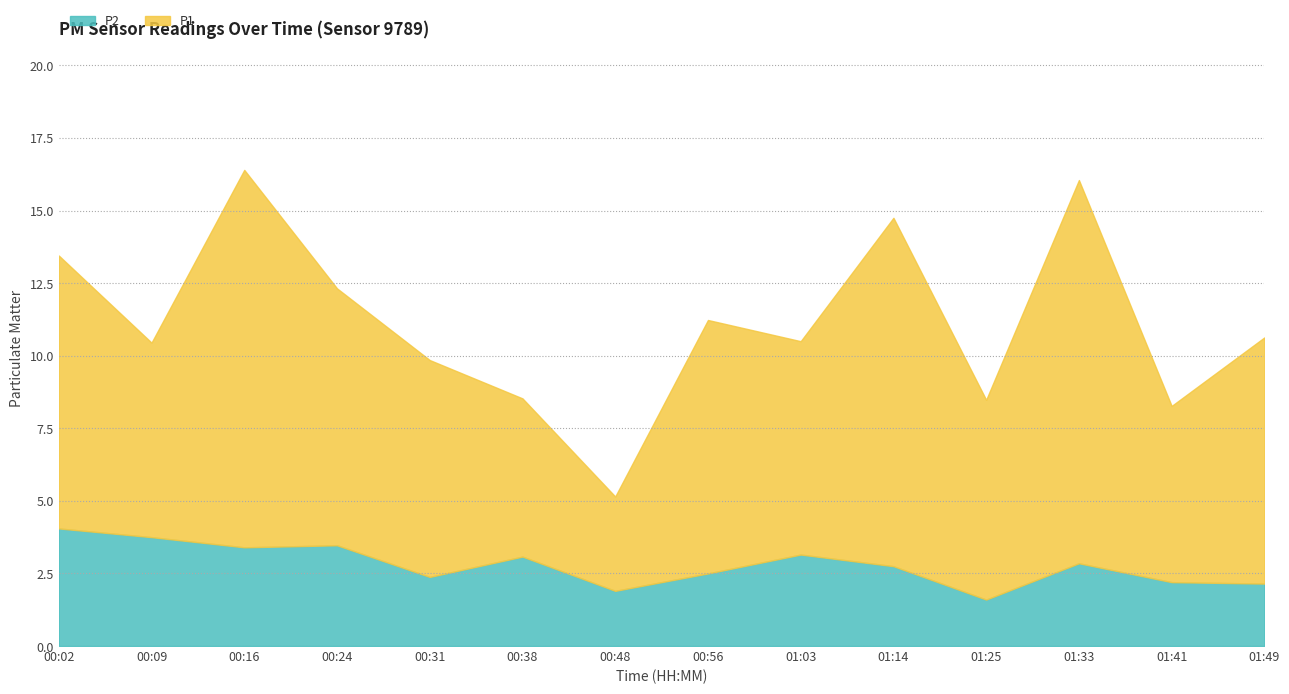

Rank the categories by P1 value from highest to lowest.

01:33, 00:16, 01:14, 00:02, 00:24, 00:56, 01:49, 00:31, 01:03, 01:25, 00:09, 01:41, 00:38, 00:48